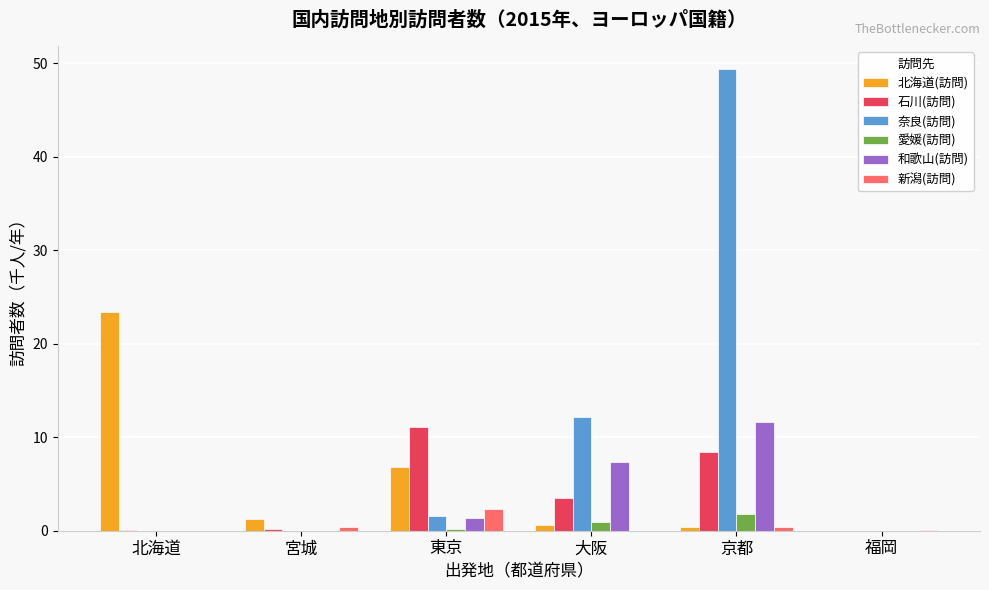

At which label is 和歌山(訪問) closest to 5?

大阪